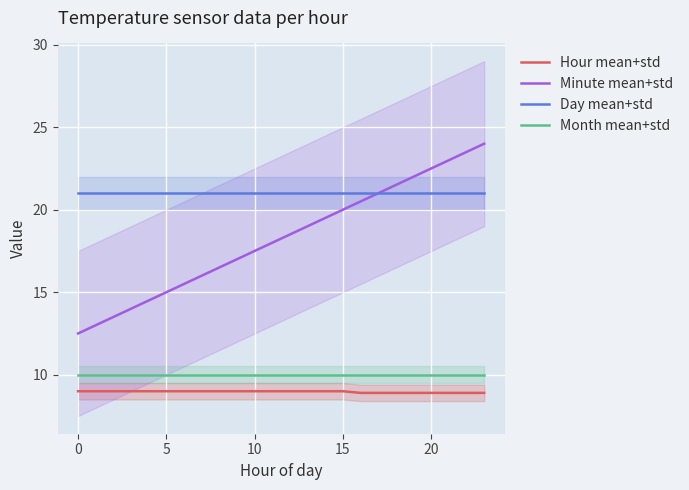

The value of Minute mean+std at 15 is 25.9. True or false?

False